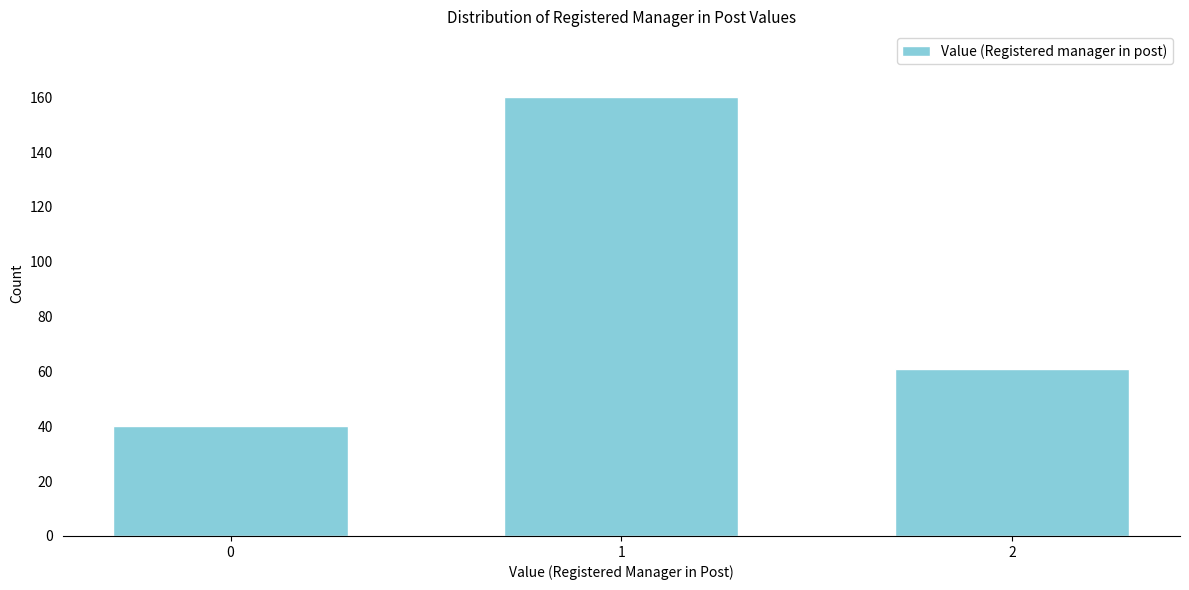

Reading left to right, what are all the values shown in this chart?

40	160	61